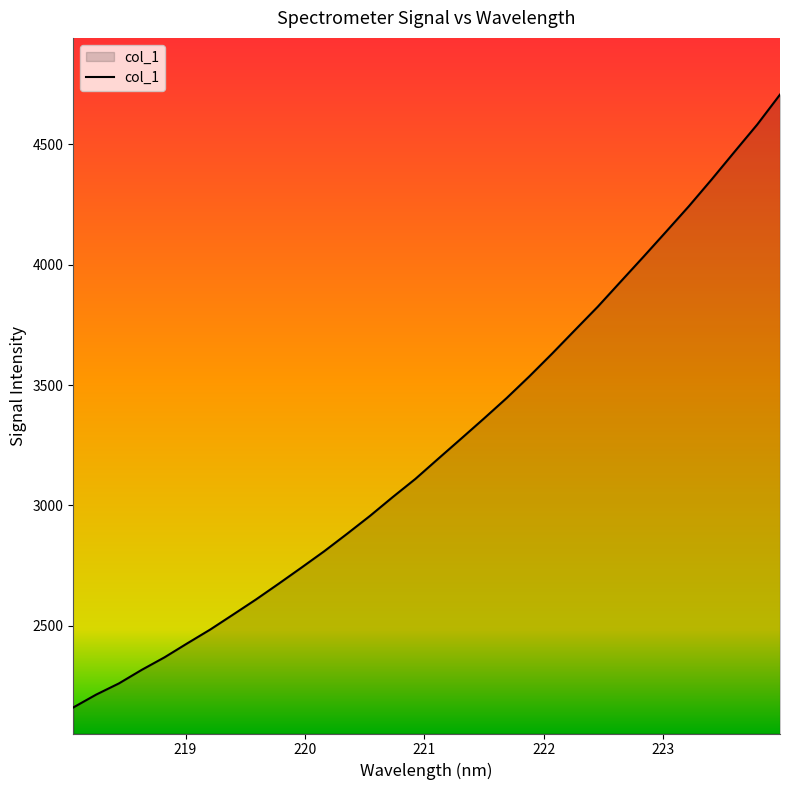

What is the greatest value displayed?

4705.6